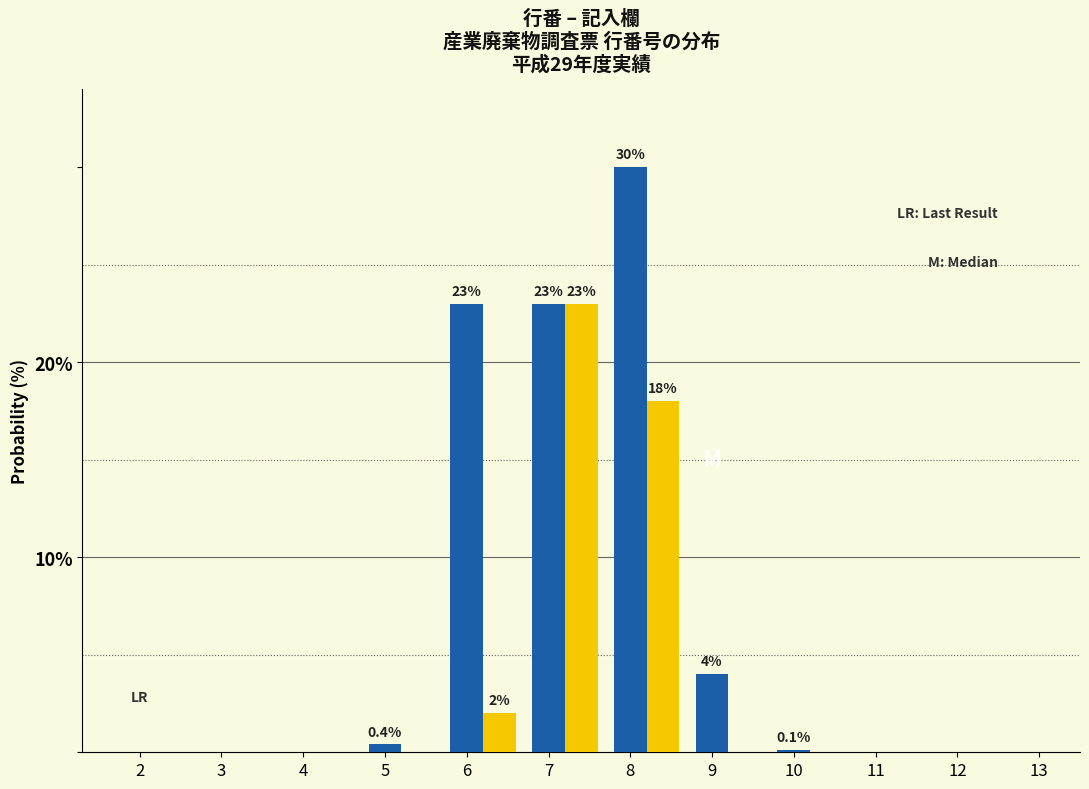

At which category does the chart reach its peak across all series?

8